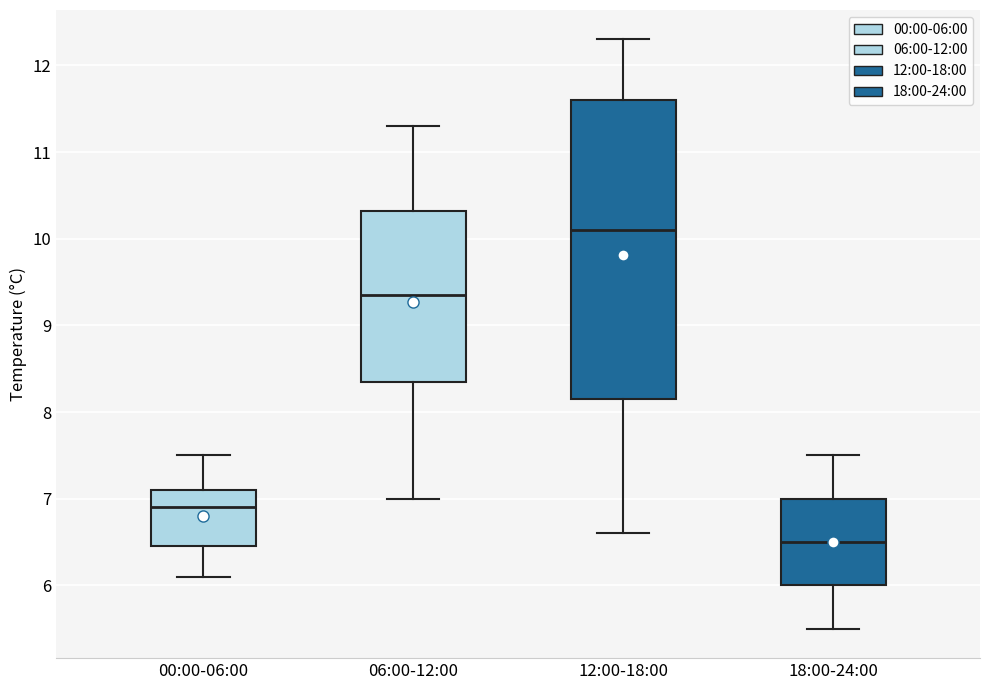

Reading left to right, transcribe this box plot: for each box, give where its median line is, the range the box spans, and where its two whiskers end, as read against the y-axis. The values are not printed on the chart, so give them approximately, as read against the axis.

00:00-06:00: median 6.9, box 6.5 to 7.1, whiskers 6.1 to 7.5
06:00-12:00: median 9.4, box 8.4 to 10.3, whiskers 7.0 to 11.3
12:00-18:00: median 10.1, box 8.2 to 11.6, whiskers 6.6 to 12.3
18:00-24:00: median 6.5, box 6.0 to 7.0, whiskers 5.5 to 7.5